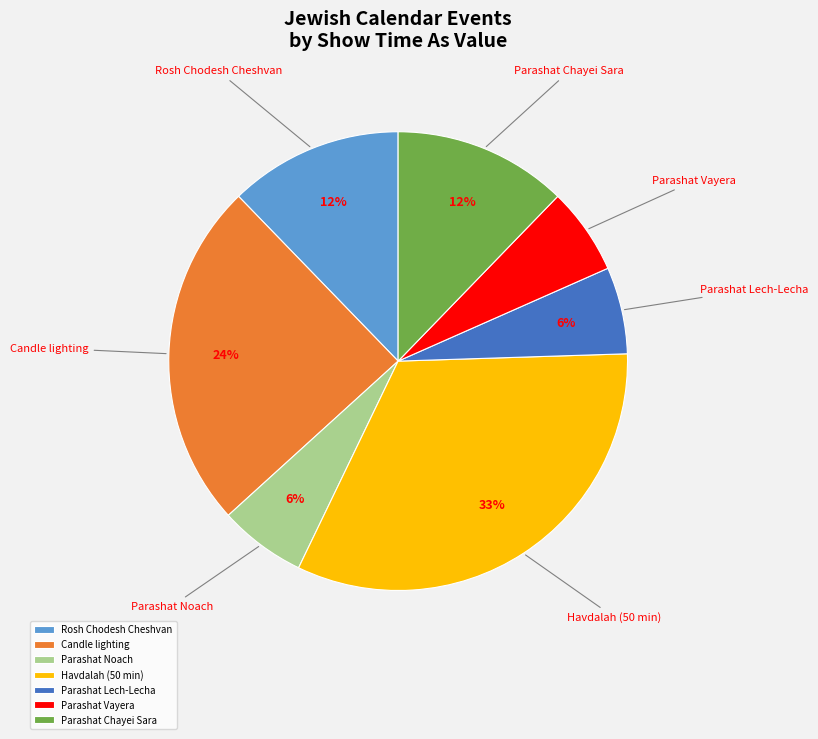

Which has a higher value, Parashat Lech-Lecha or Candle lighting?

Candle lighting